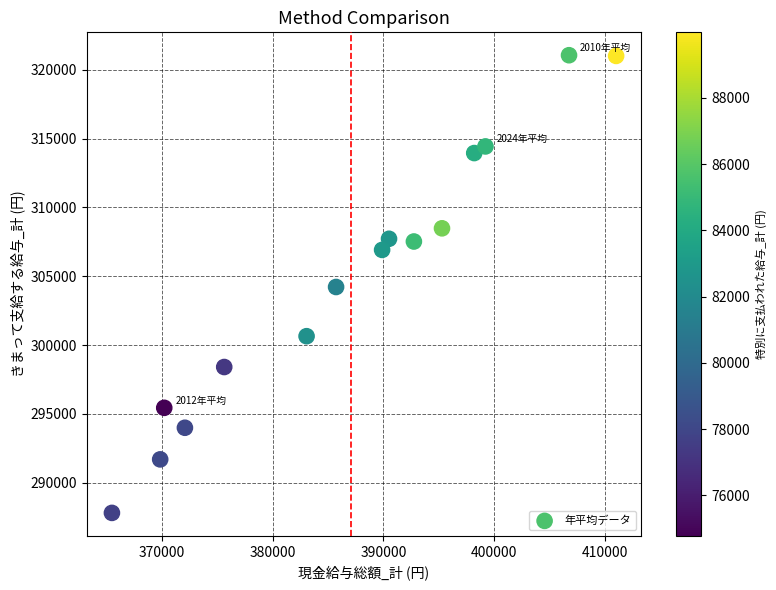

What is the range of X values (max minus min)?

45511